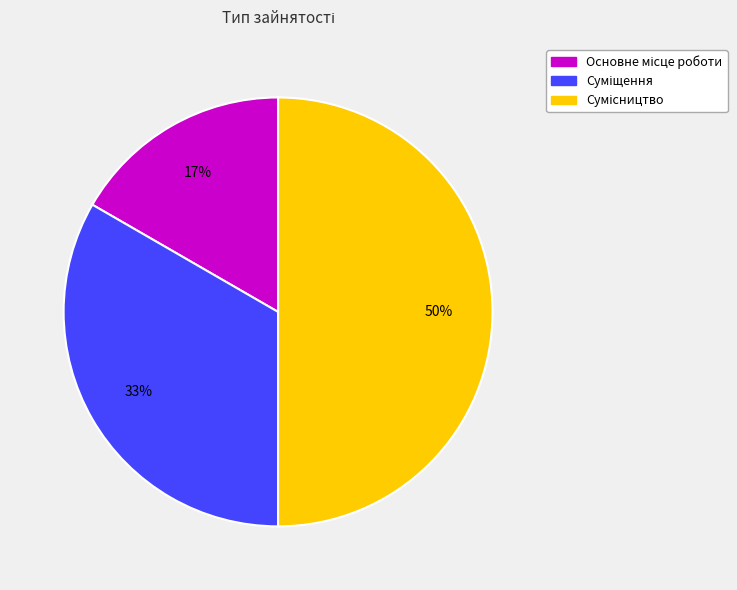

To the nearest percent, what is the difference between the largest and smallest slice percentages?

33%